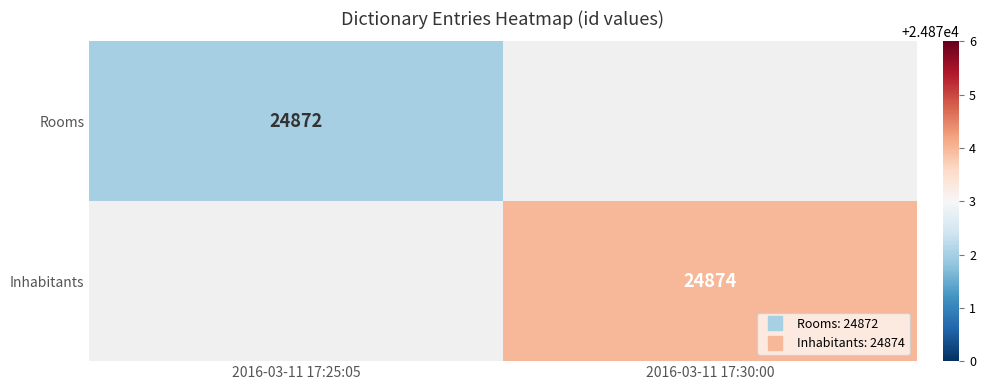

Which series has the largest range (max minus min)?

Rooms